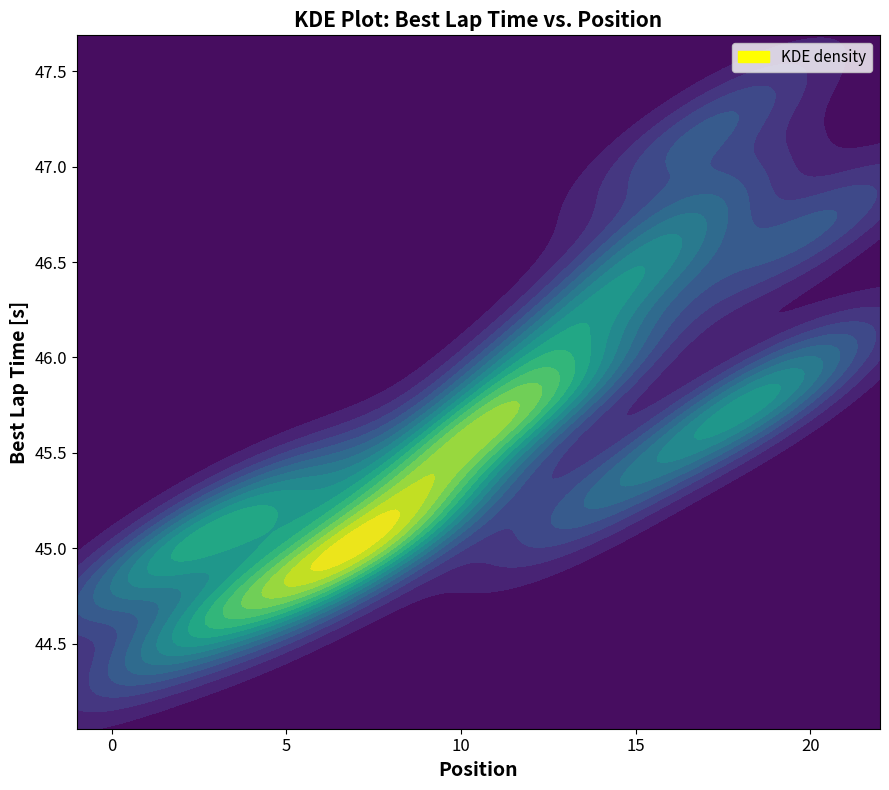

Which series has the widest spread of values?

Position